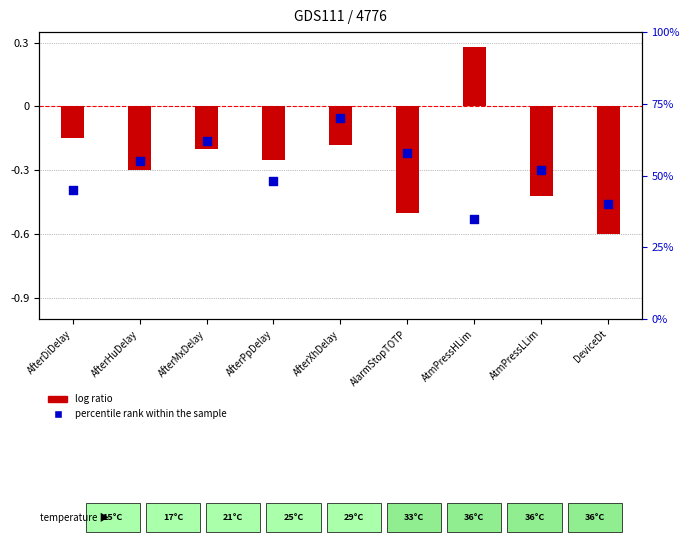

Which series has the largest total across all categories?

percentile rank within the sample